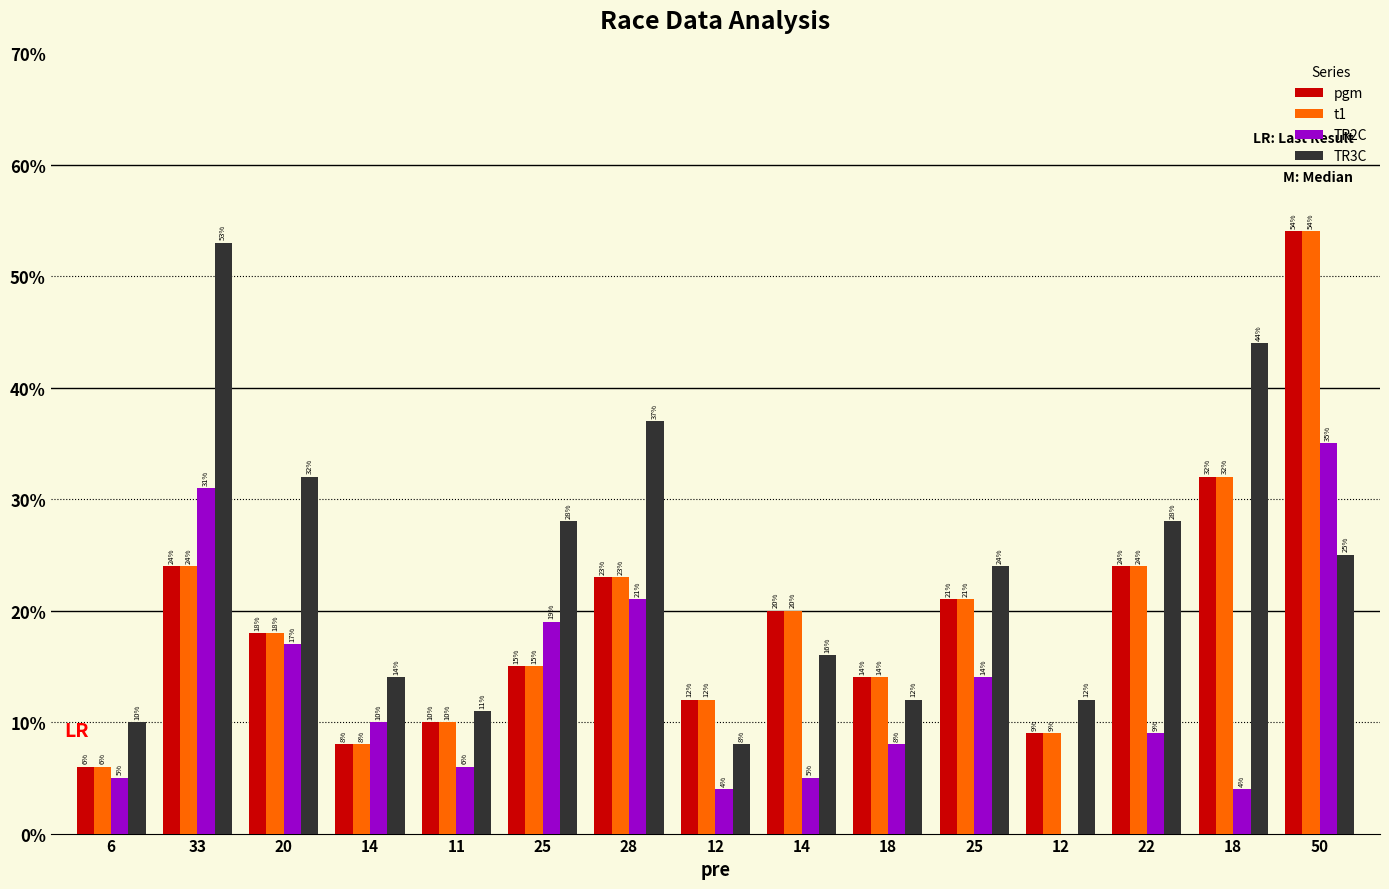

What is the sum of the t1 values at 18 and 18?

46